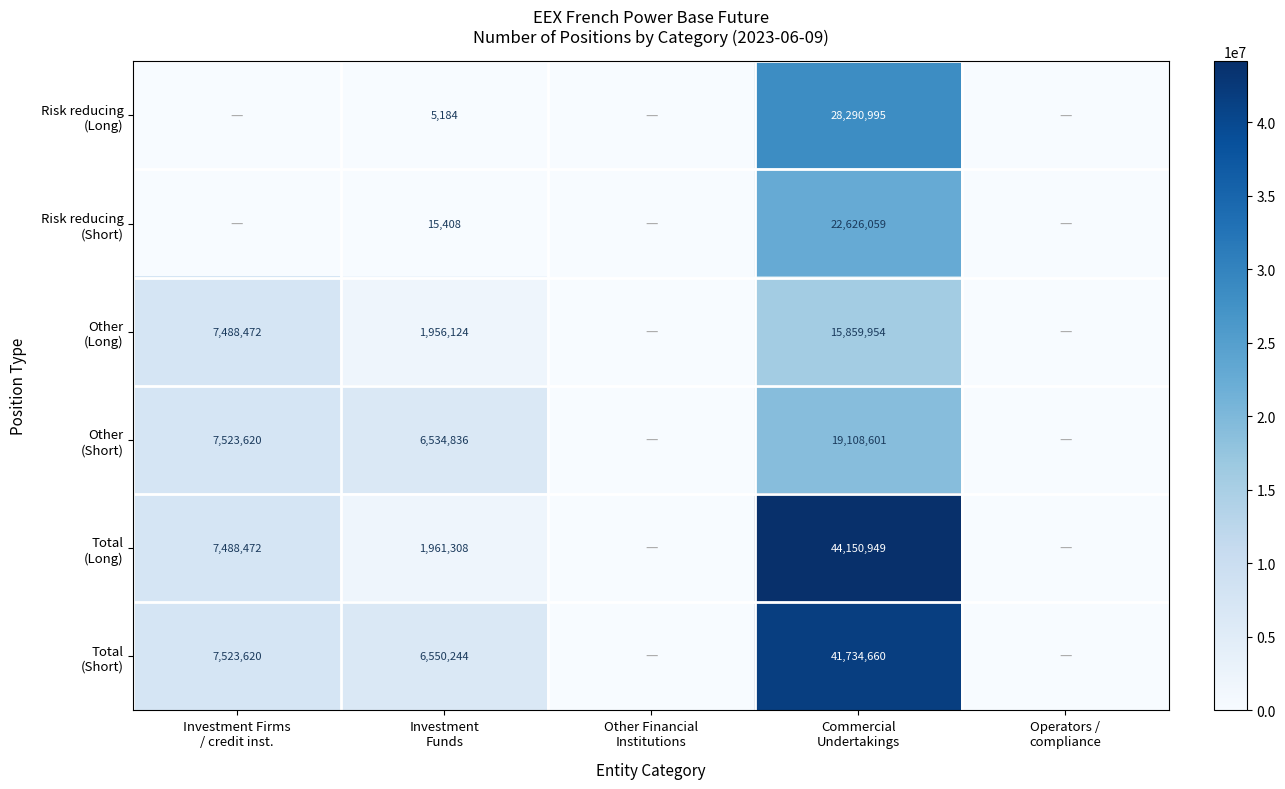

List the labels in order of Total (Short) value, smallest first.

Other Financial Institutions, Operators / compliance, Investment Funds, Investment Firms / credit inst., Commercial Undertakings